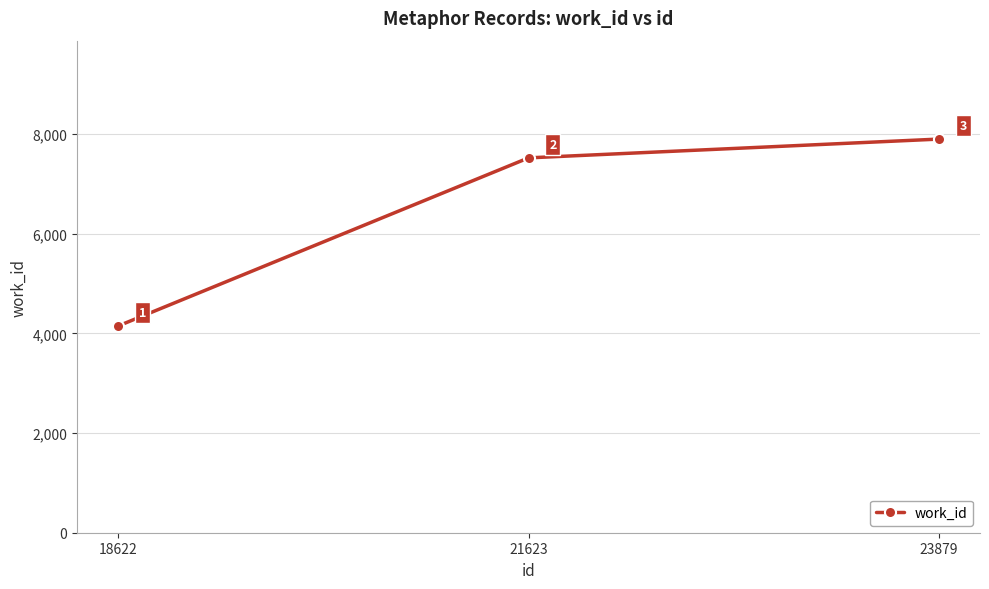

Count the values in the range 4149 to 7899.

3